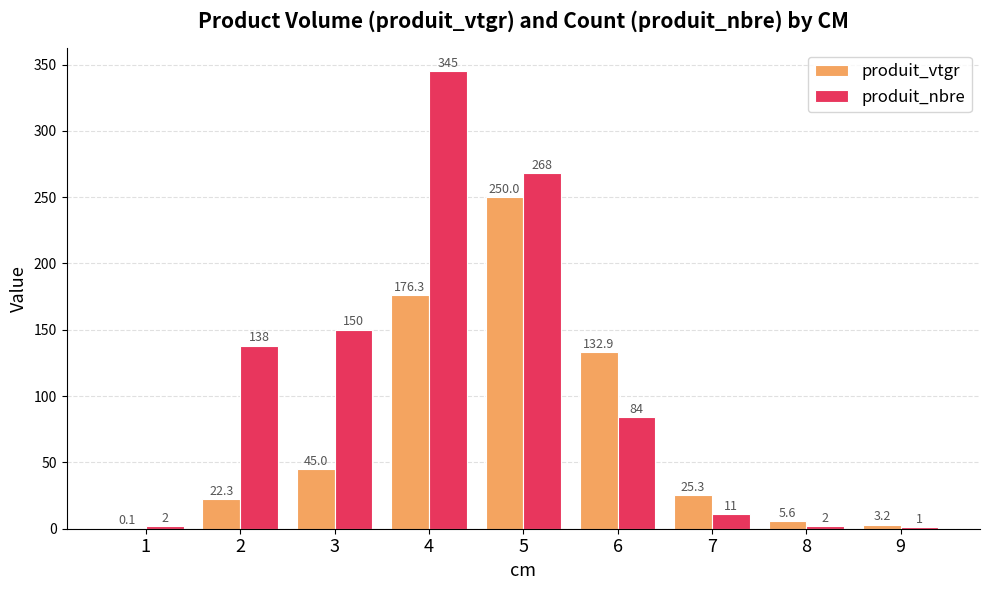

What is the sum of the produit_vtgr values at 6 and 8?

138.5